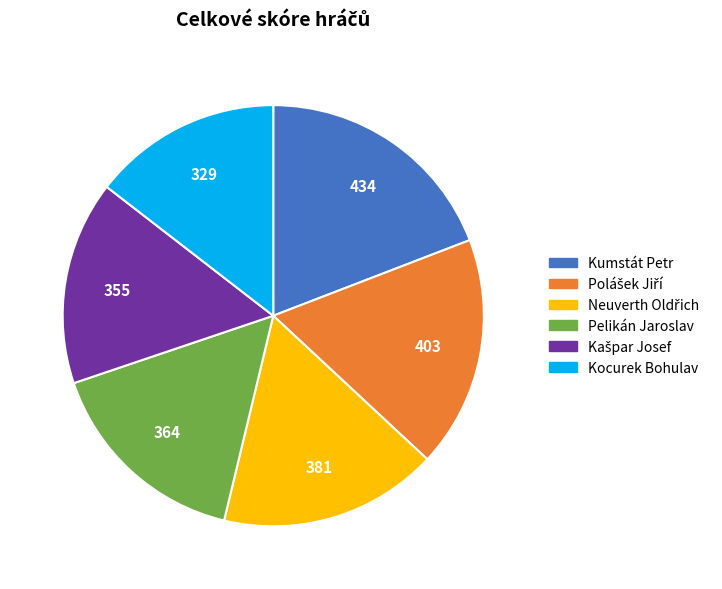

How many segments does this pie chart have?

6